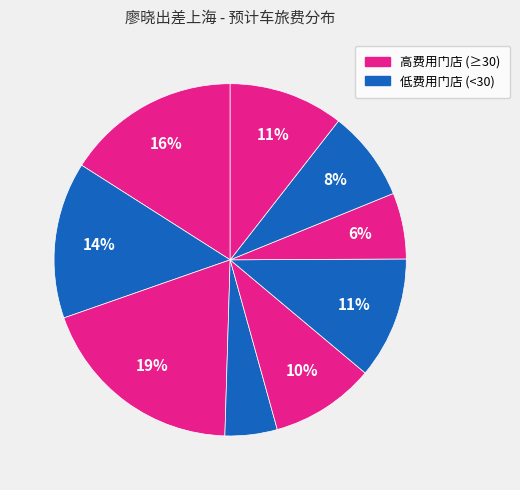

To the nearest percent, what is the difference between the largest and smallest slice percentages?

14%